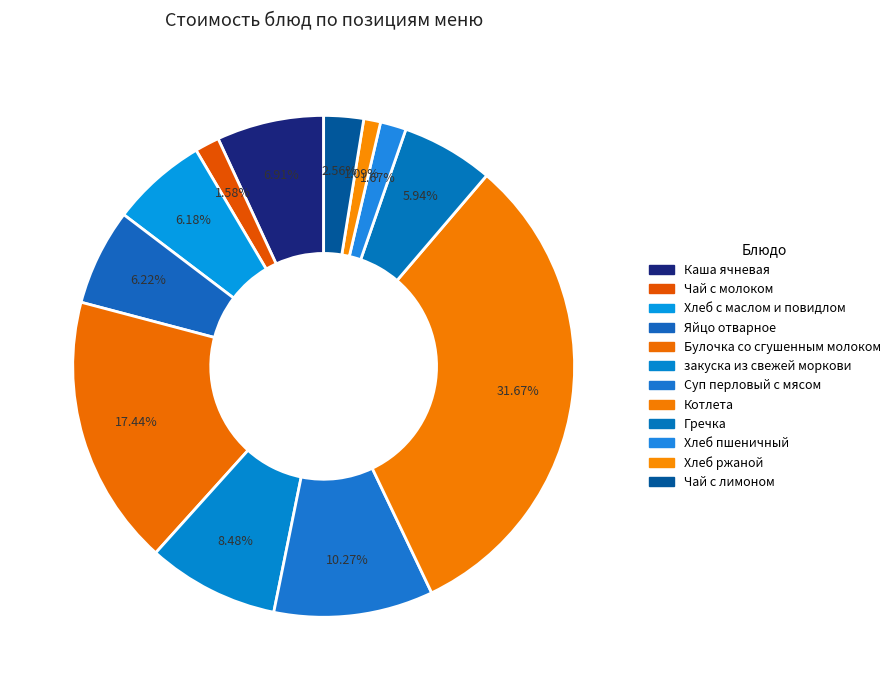

Count the number of slices in the pie.

12